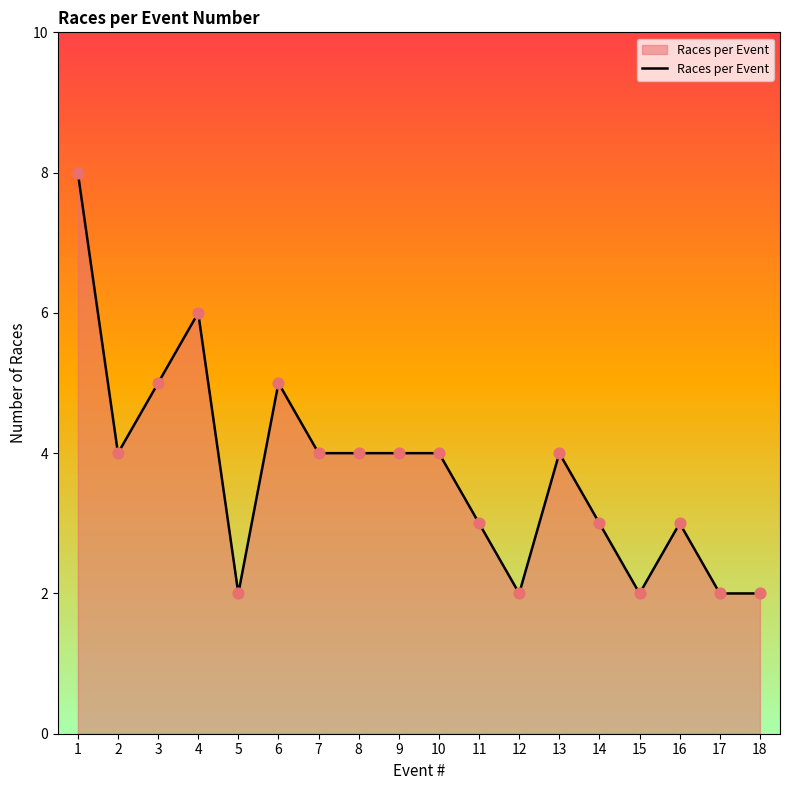

Between 6 and 15, which is larger?

6